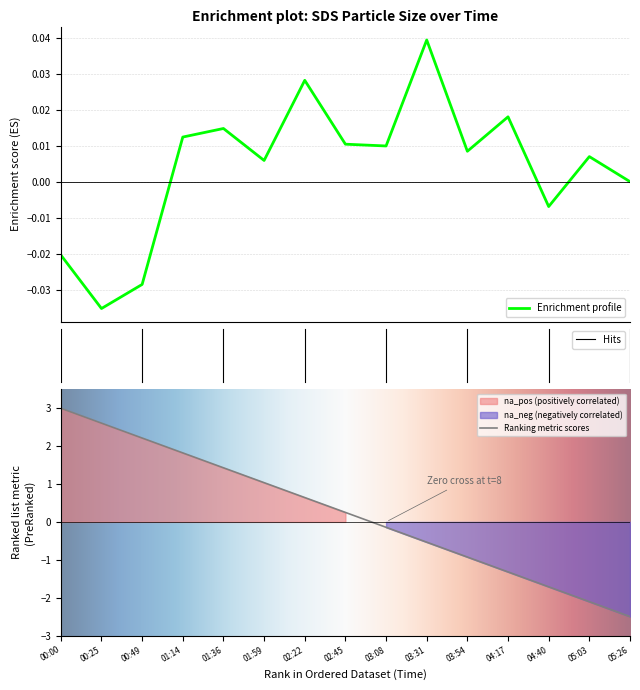

Rank the categories by Ranking metric scores value from highest to lowest.

00:00, 00:25, 00:49, 01:14, 01:36, 01:59, 02:22, 02:45, 03:08, 03:31, 03:54, 04:17, 04:40, 05:03, 05:26